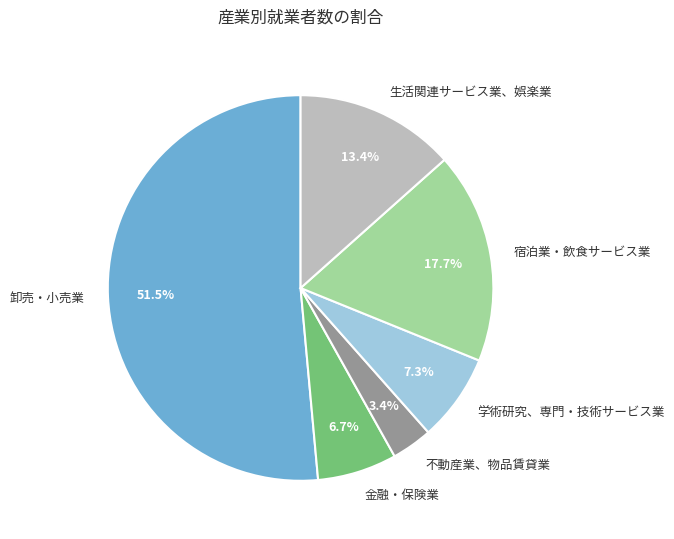

How many slices are in this pie chart?

6